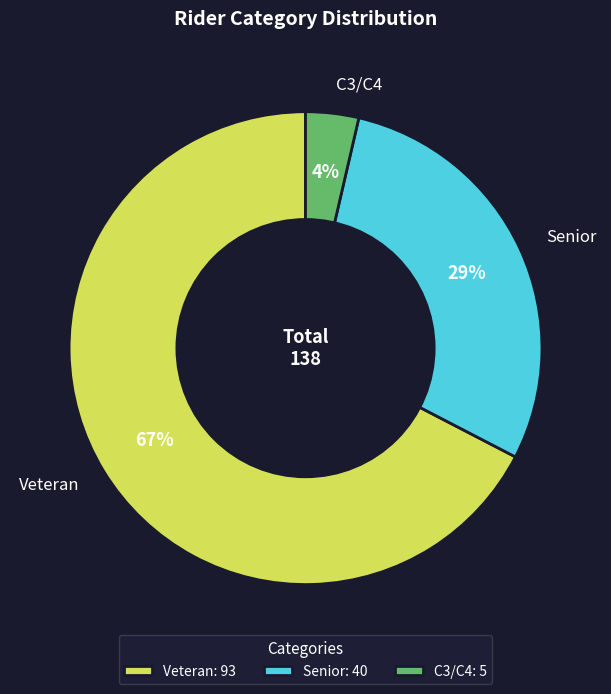

How many slices are in this pie chart?

3